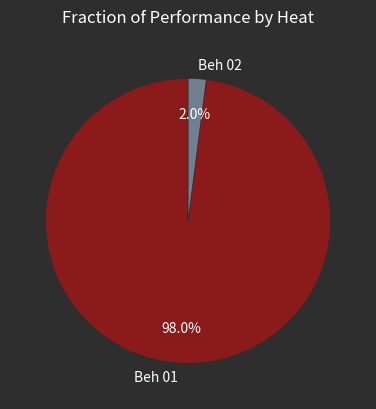

Which category has the smallest portion of the pie?

Beh 02